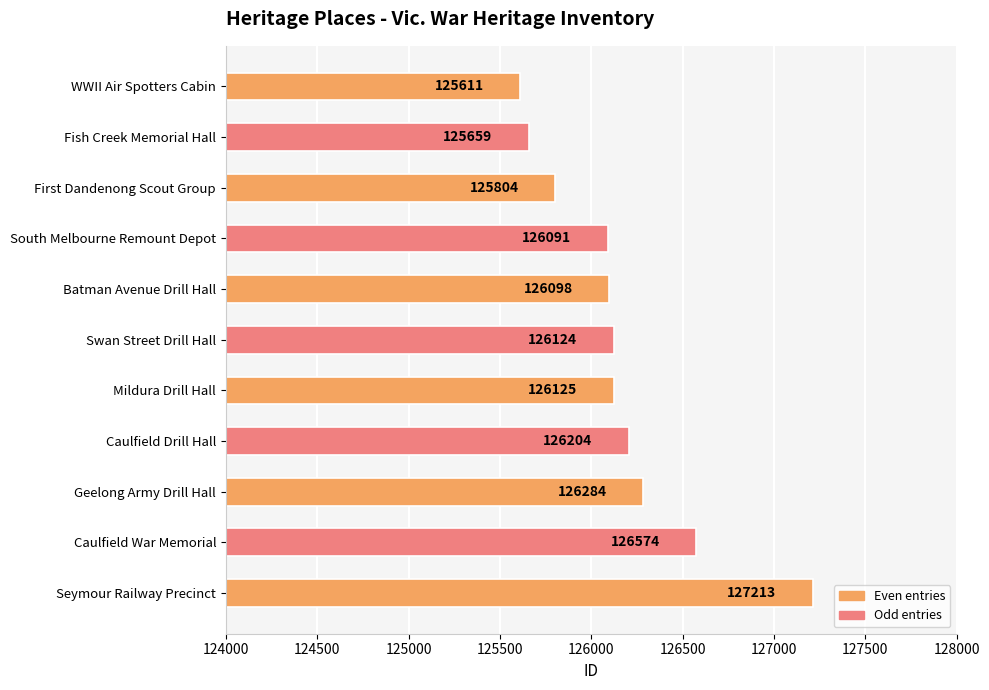

Which category has the highest value across all series?

Seymour Railway Precinct